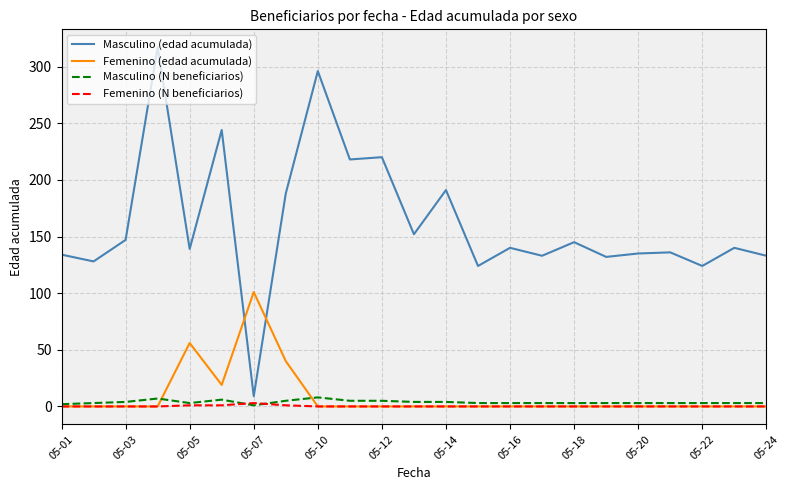

How many times do Femenino (edad acumulada) and Masculino (edad acumulada) cross each other?

2